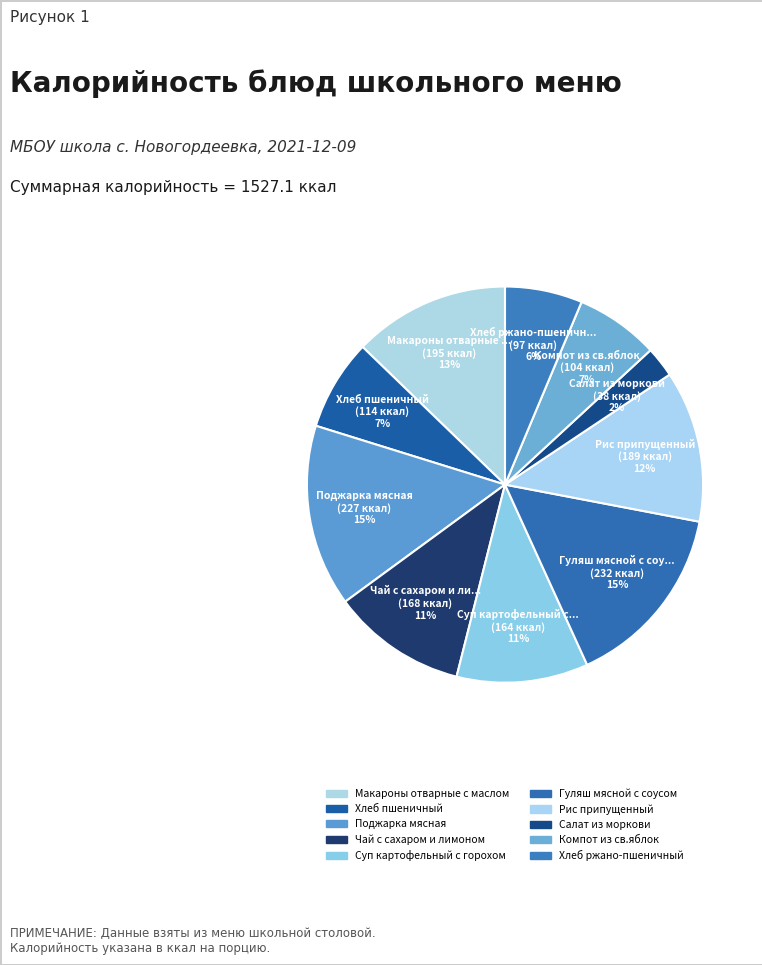

What percentage do Рис припущенный and Салат из моркови together represent?

14.9%